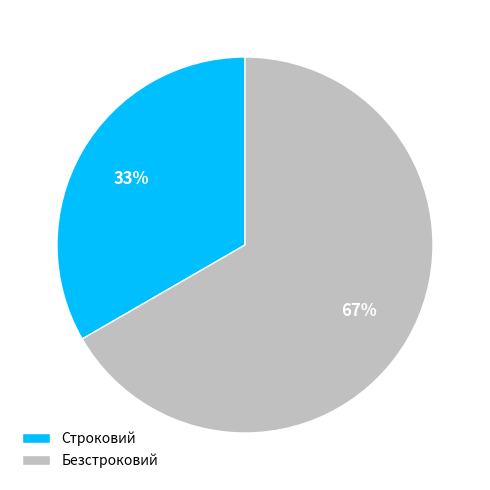

Rank the categories by value from lowest to highest.

Строковий, Безстроковий